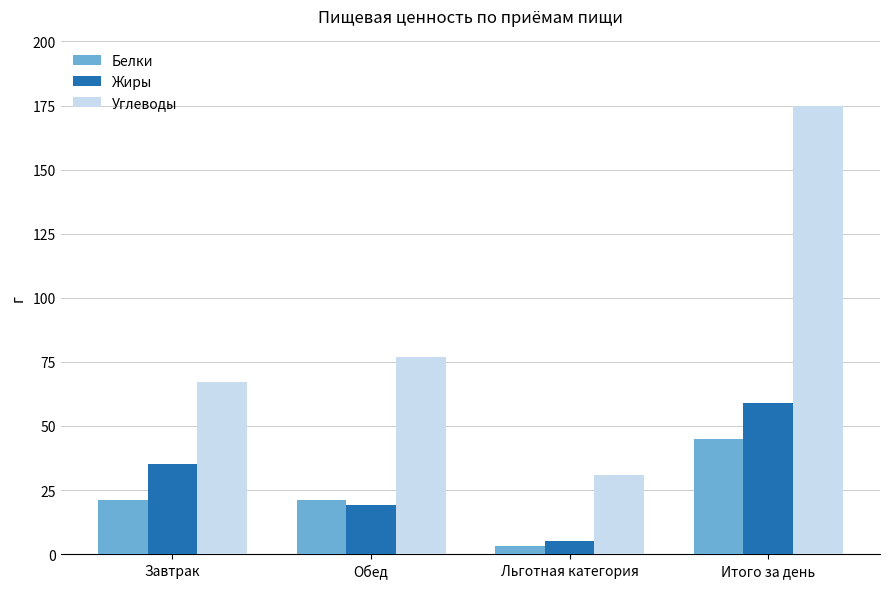

What is the label of the 1st bar from the right?

Итого за день